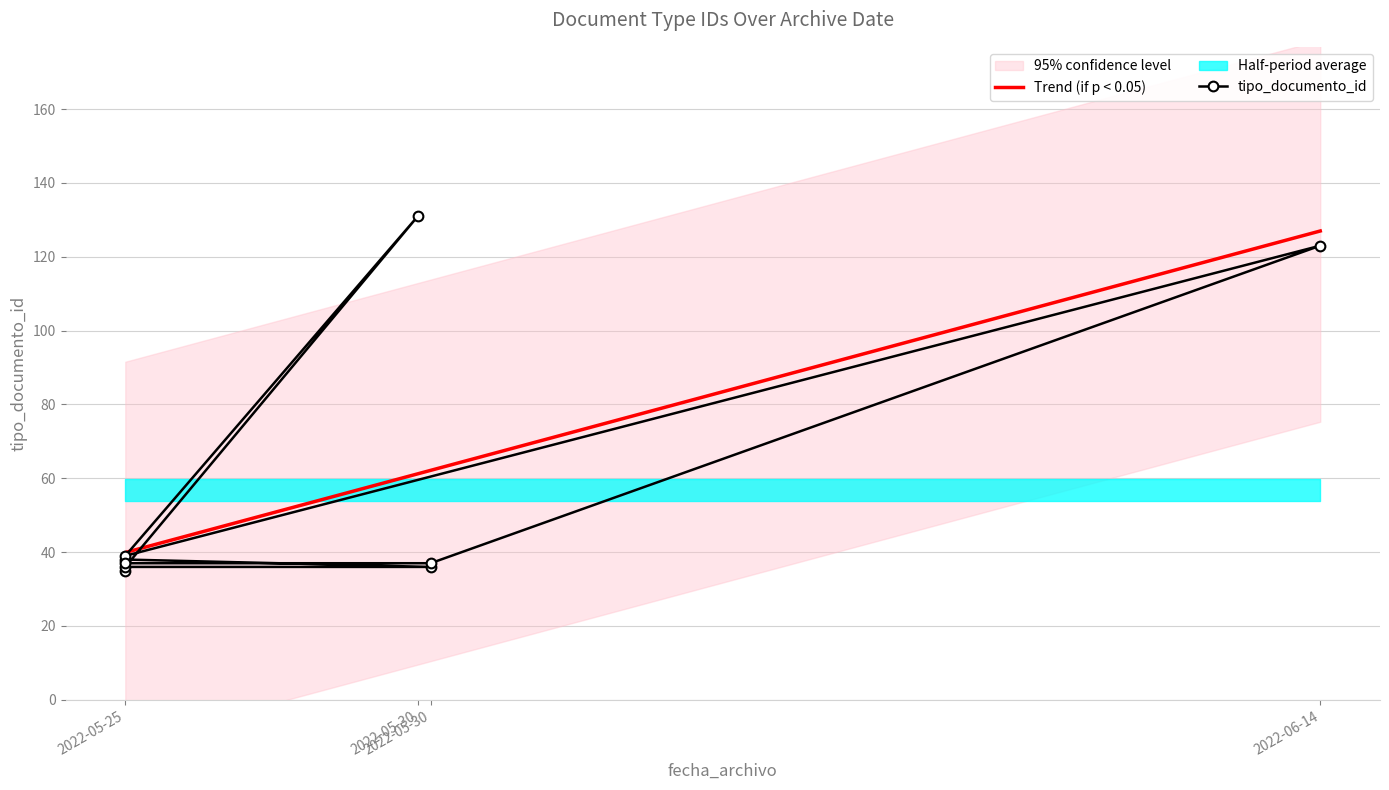

What is the highest value of the Trend (if p < 0.05) series?

127.0